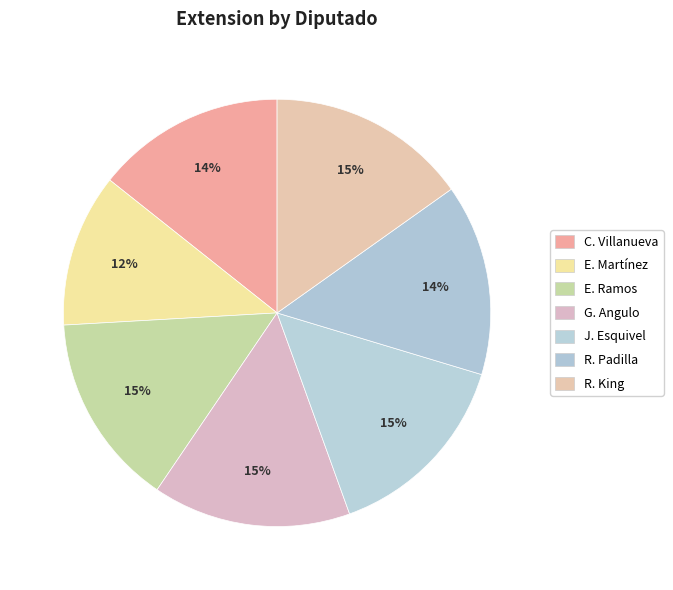

How many slices are in this pie chart?

7